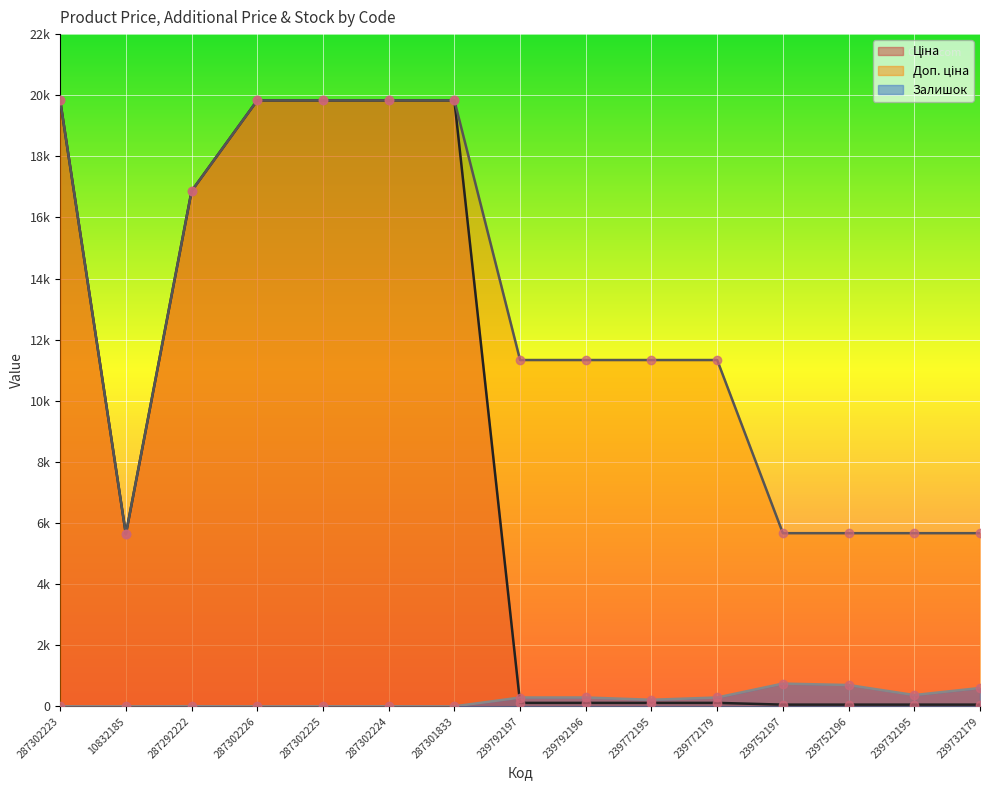

How many values in the Ціна series exceed 113?

11